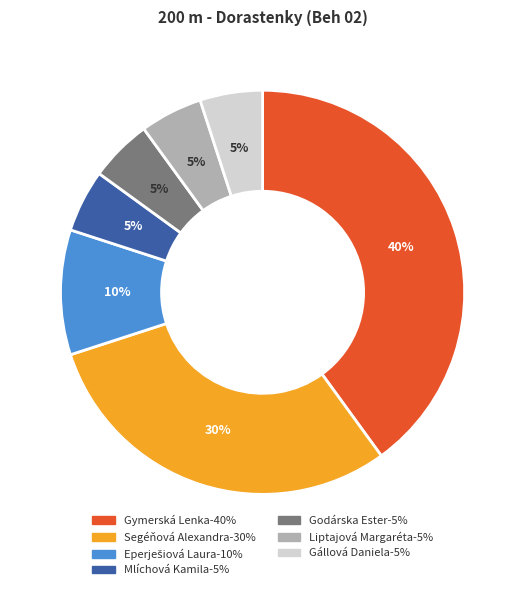

Is the sum of Mlíchová Kamila and Gállová Daniela greater than half?

No